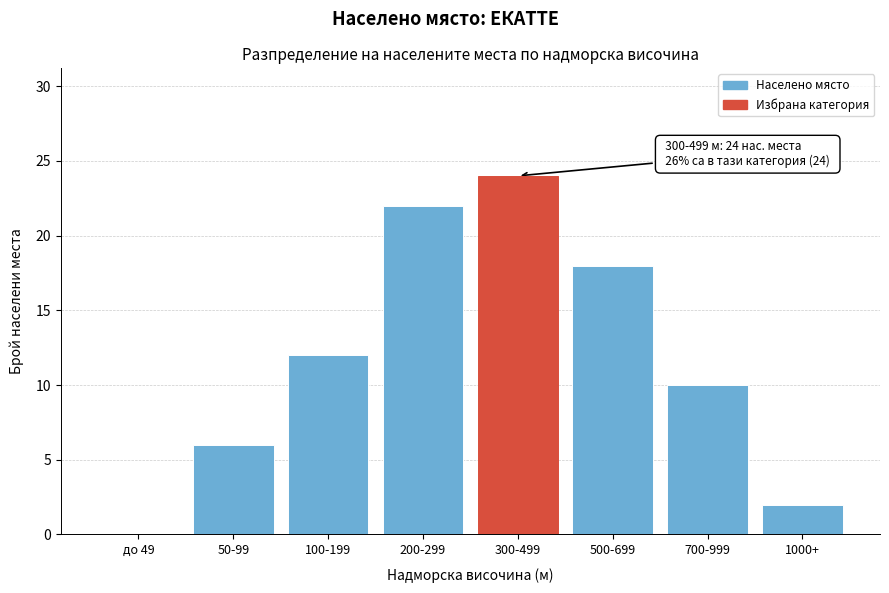

Reading right to left, transcribe all the data shown in this chart.

1000+=2	700-999=10	500-699=18	300-499=24	200-299=22	100-199=12	50-99=6	до 49=0